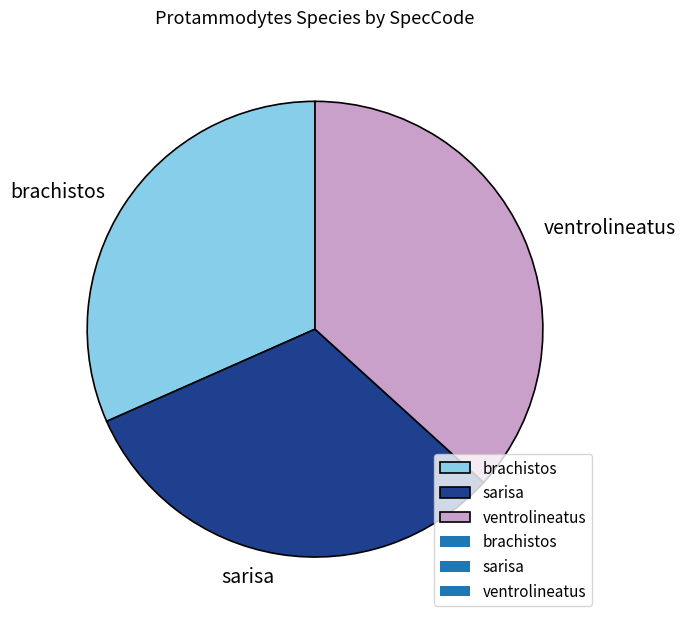

Approximately how many times larger is the value at brachistos compared to ventrolineatus?

0.9